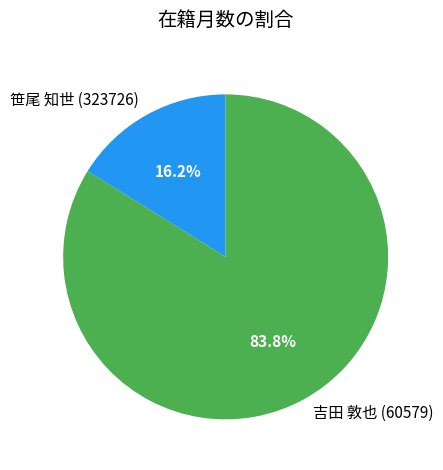

Is the sum of 吉田 敦也 (60579) and 笹尾 知世 (323726) greater than half?

Yes